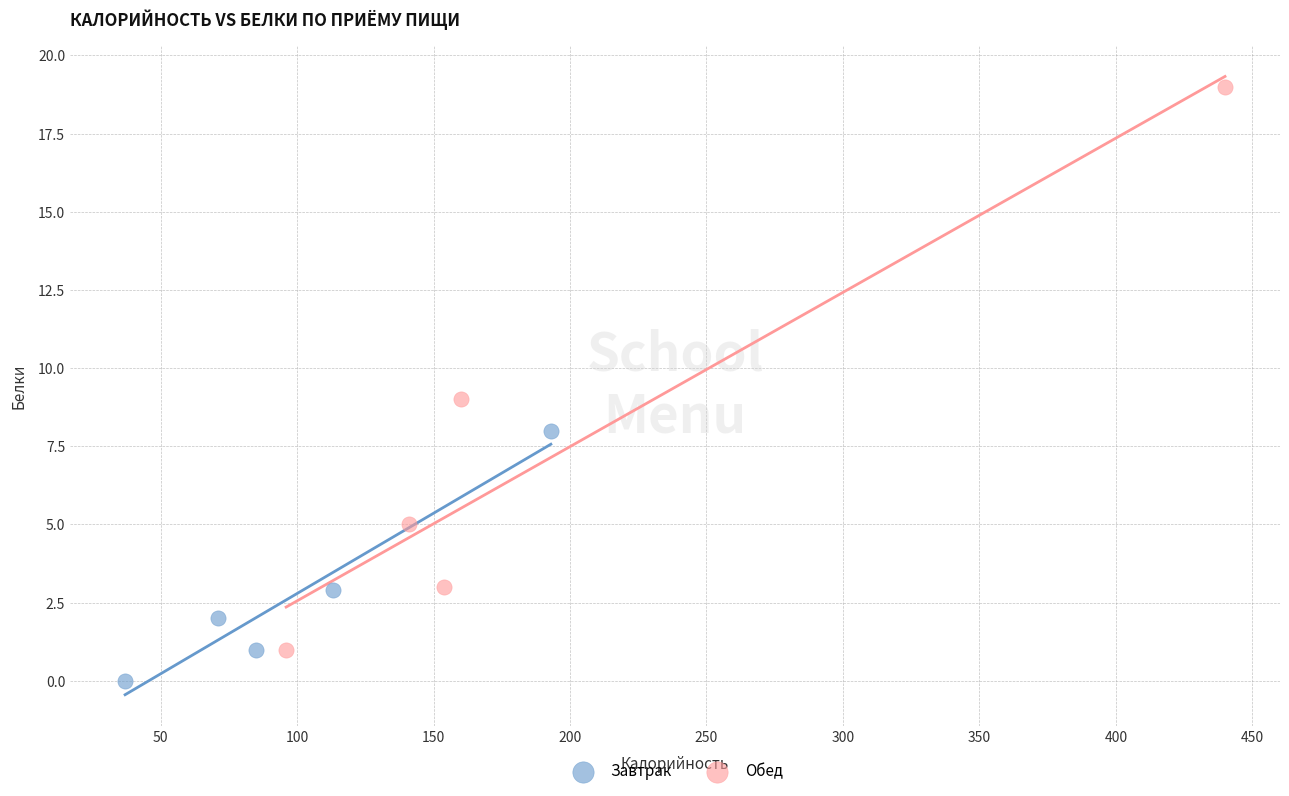

Which series has the widest spread of Y values?

Обед